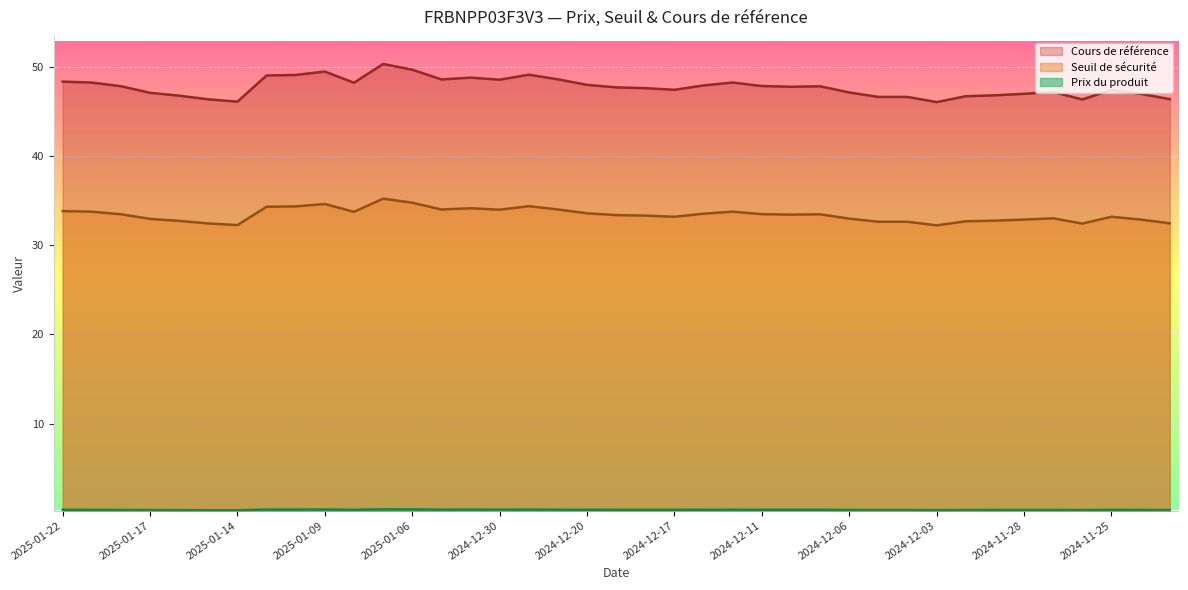

Does the chart display data point markers on the line(s)?

No